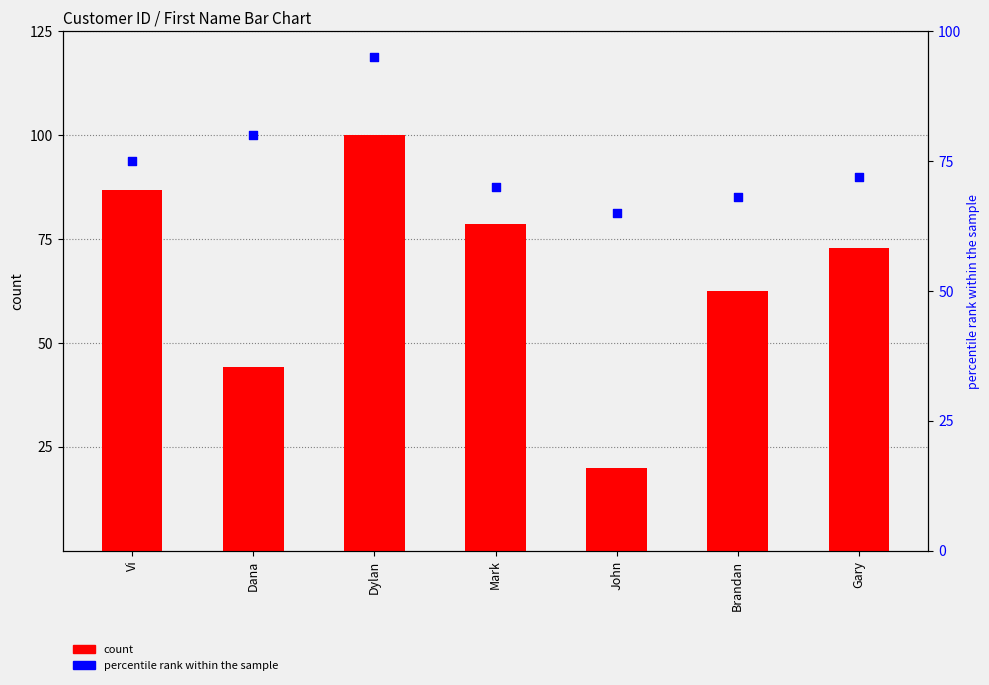

Is the value of count at Vi greater than the value of percentile rank within the sample at Vi?

Yes